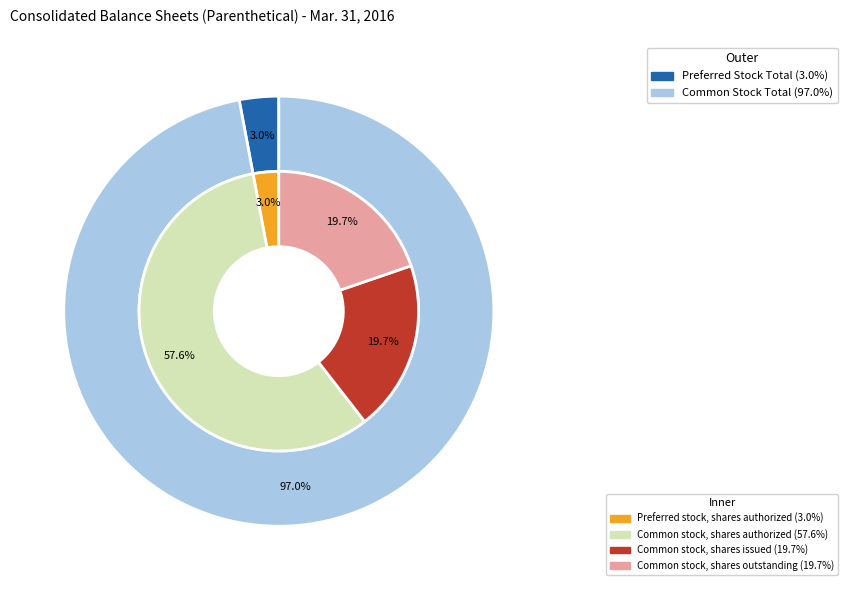

Does Common stock, shares authorized account for over 50% of the chart?

Yes